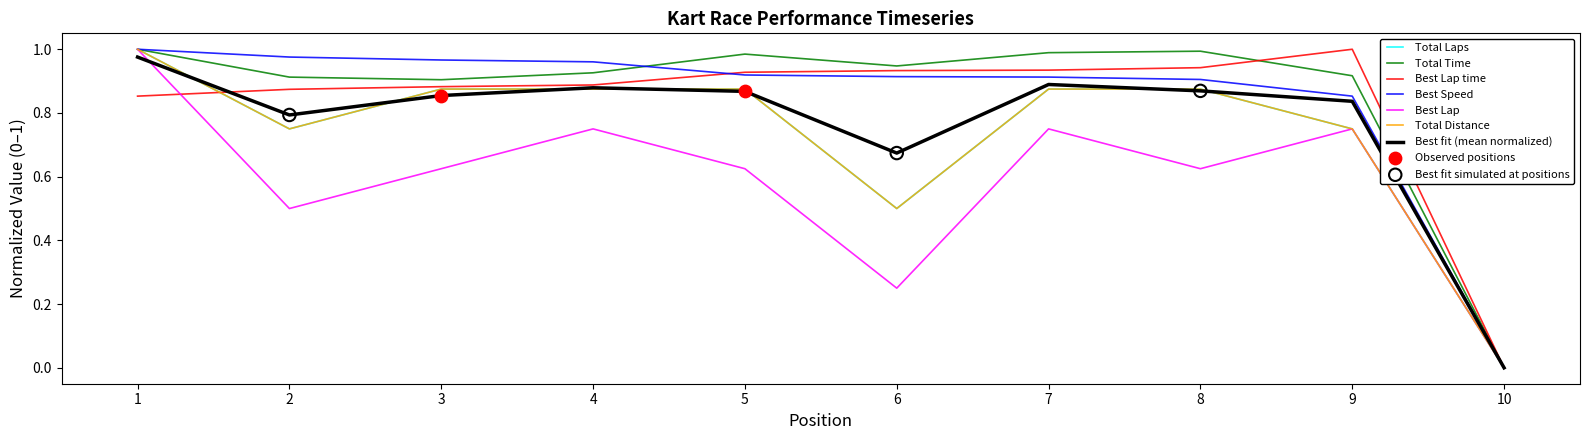

What is the total value across all series at 5?

5.2